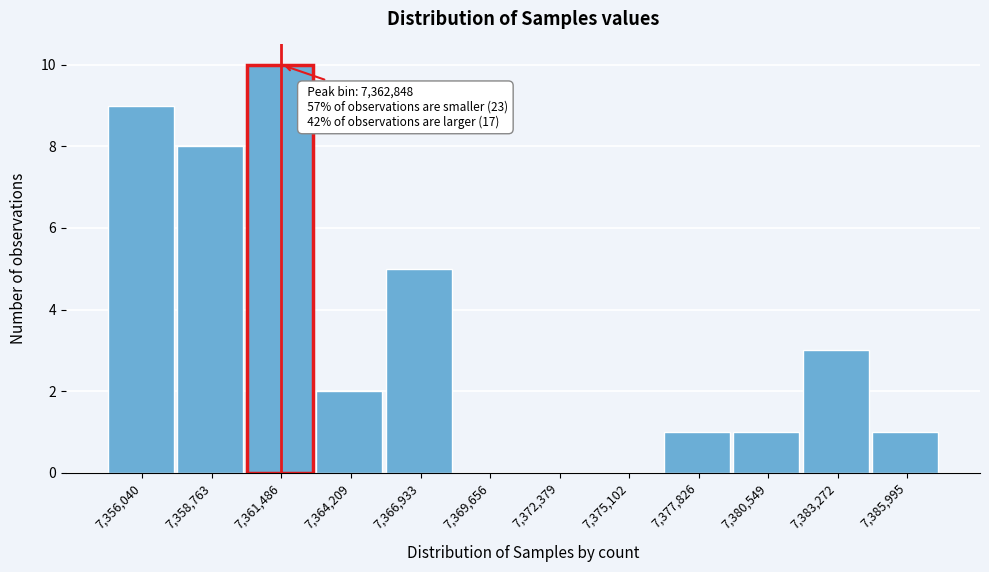

Reading left to right, list all the values displayed in this chart.

7,356,040=9	7,358,763=8	7,361,486=10	7,364,209=2	7,366,933=5	7,369,656=0	7,372,379=0	7,375,102=0	7,377,826=1	7,380,549=1	7,383,272=3	7,385,995=1